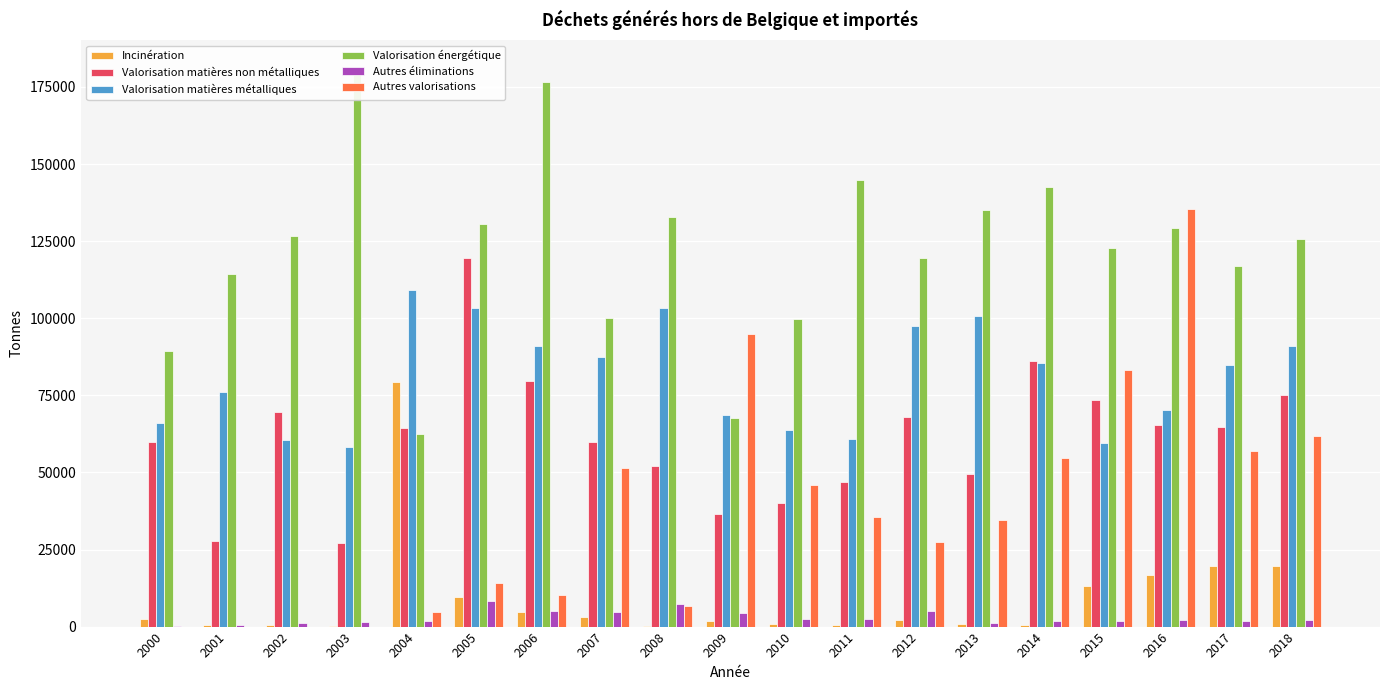

What is the average value of the Valorisation énergétique series?

122021.3